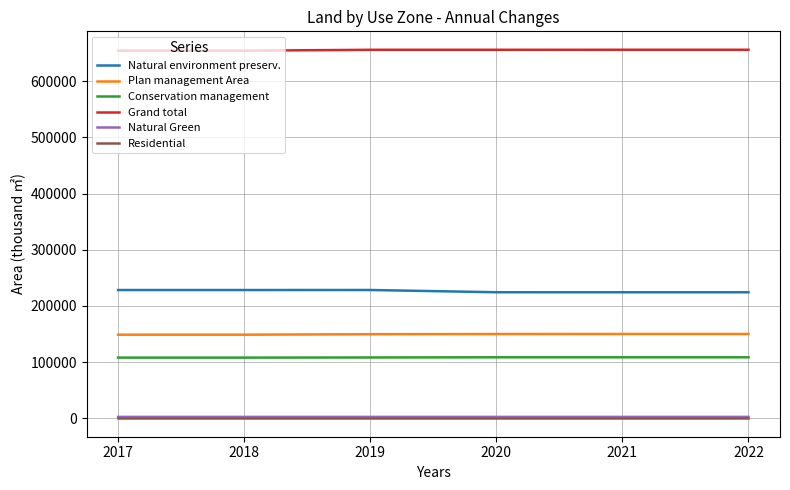

True or false: Grand total and Natural Green cross at least once.

False